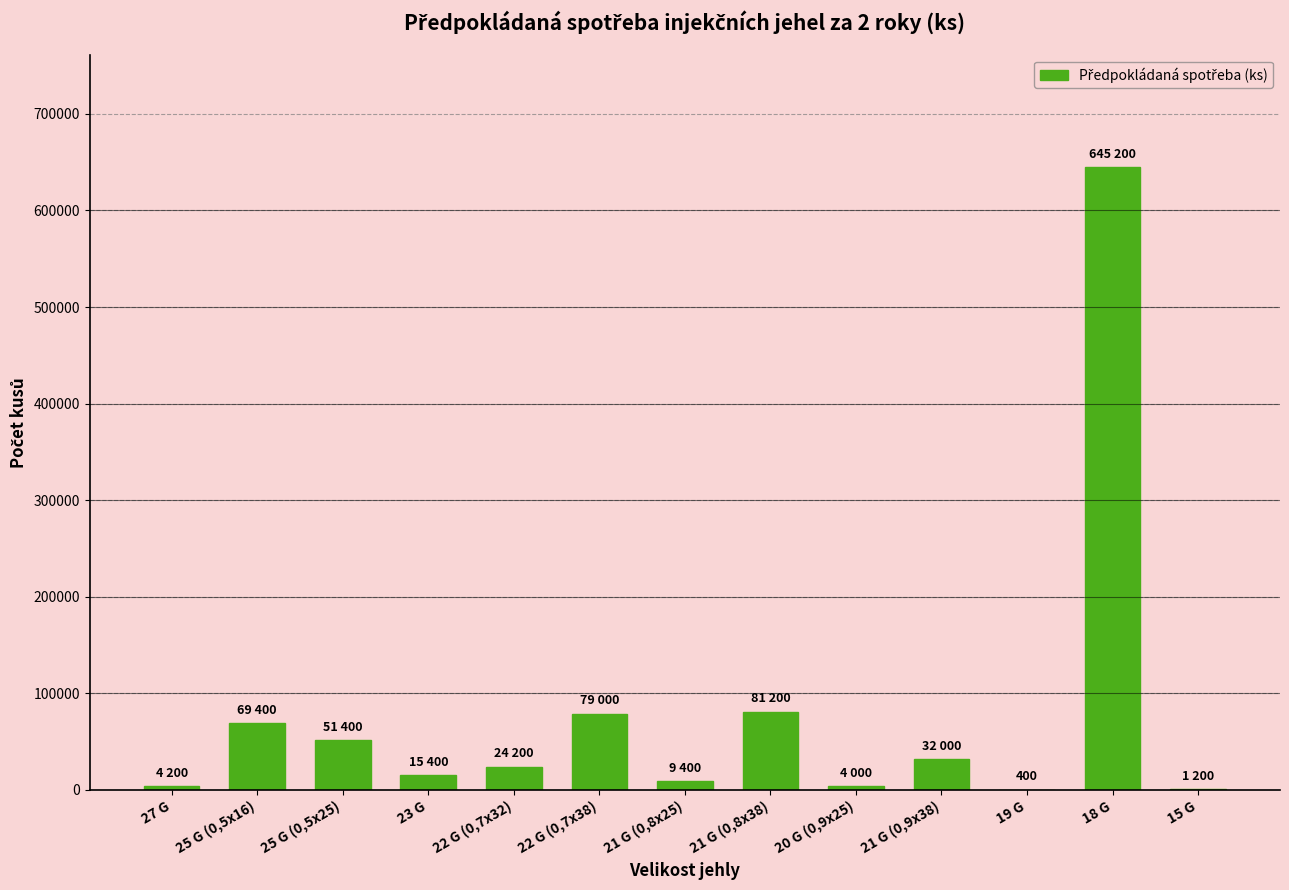

The value at 18 G is 645200. True or false?

True